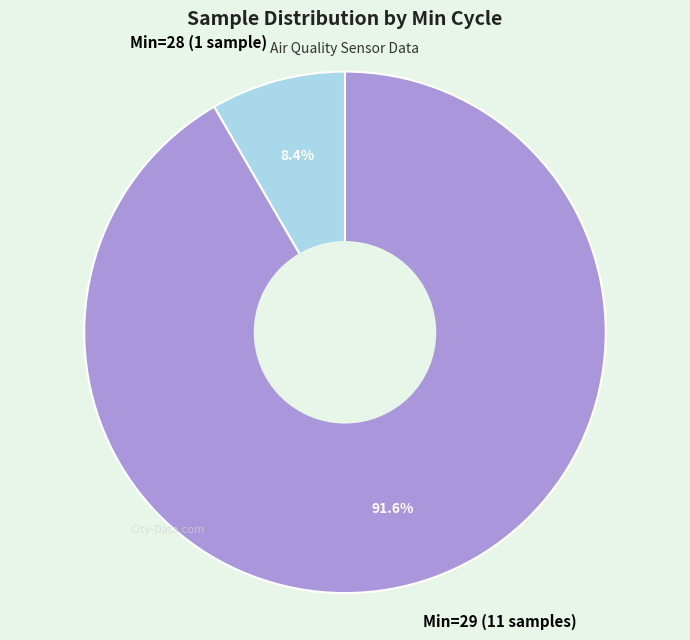

What portion of the pie excludes Min=29 (11 samples)?

8.4%